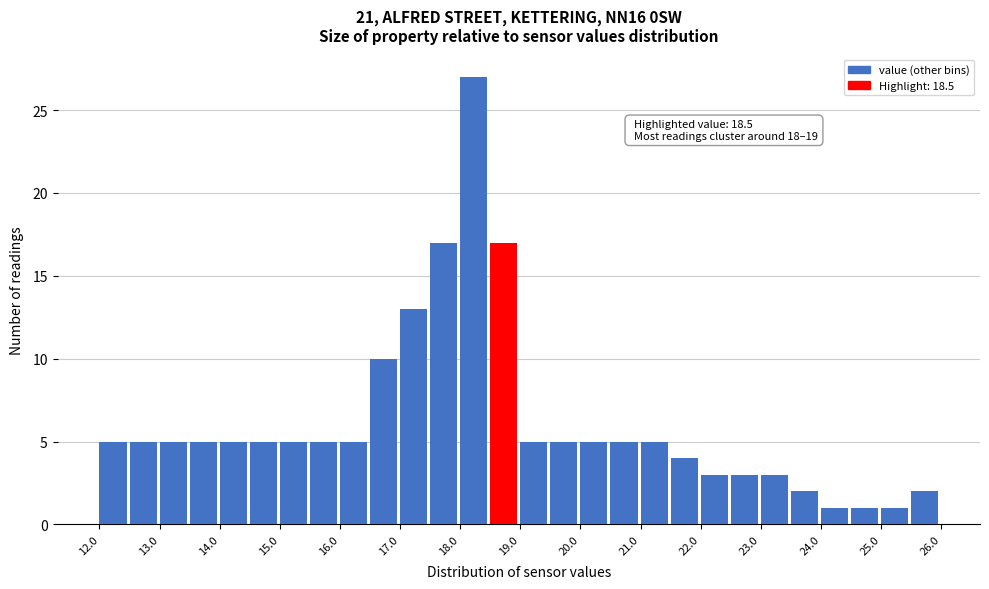

Over which range of the x-axis is the bar tallest?

18.0 to 18.5